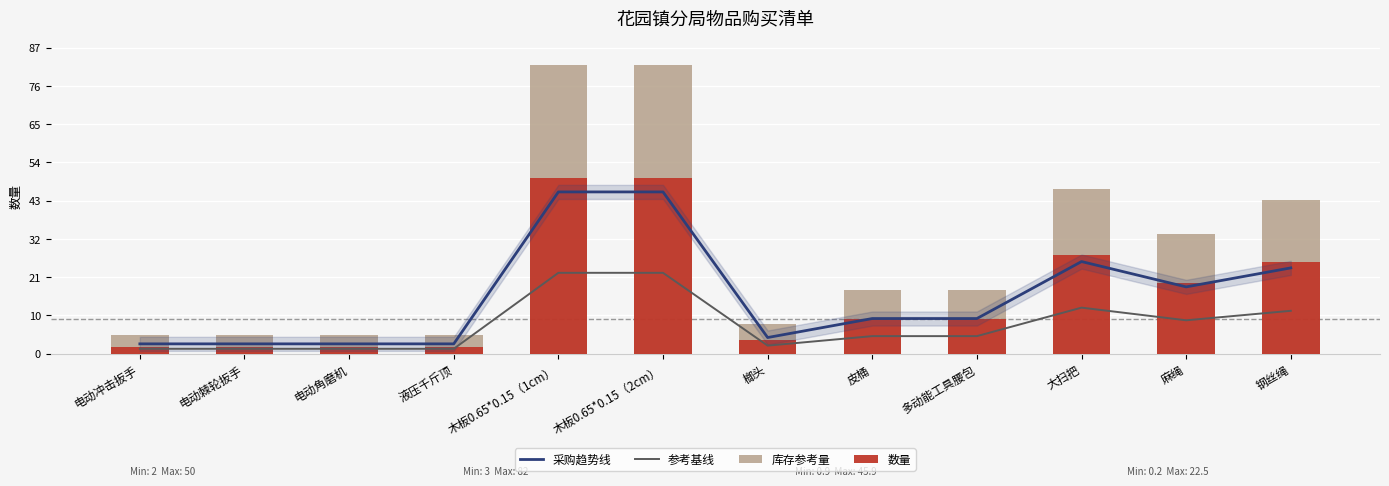

Rank the series by their maximum value, from lowest to highest.

参考基线, 采购趋势线, 数量, 库存参考量